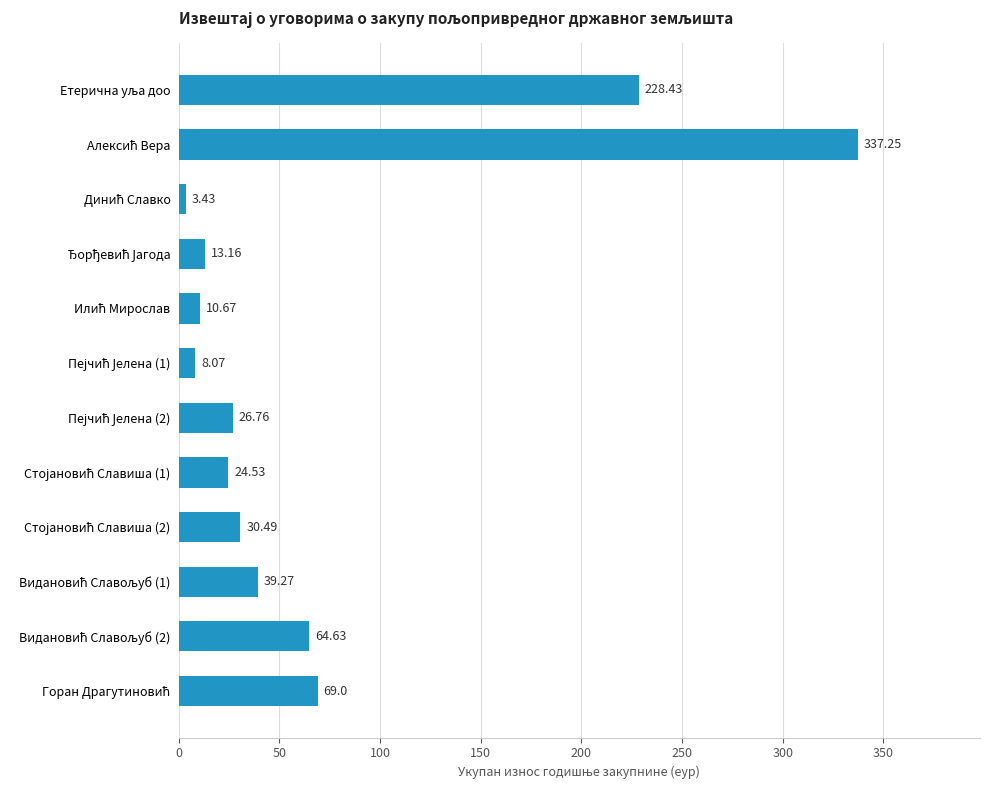

What is the difference between the maximum and minimum values?

333.8